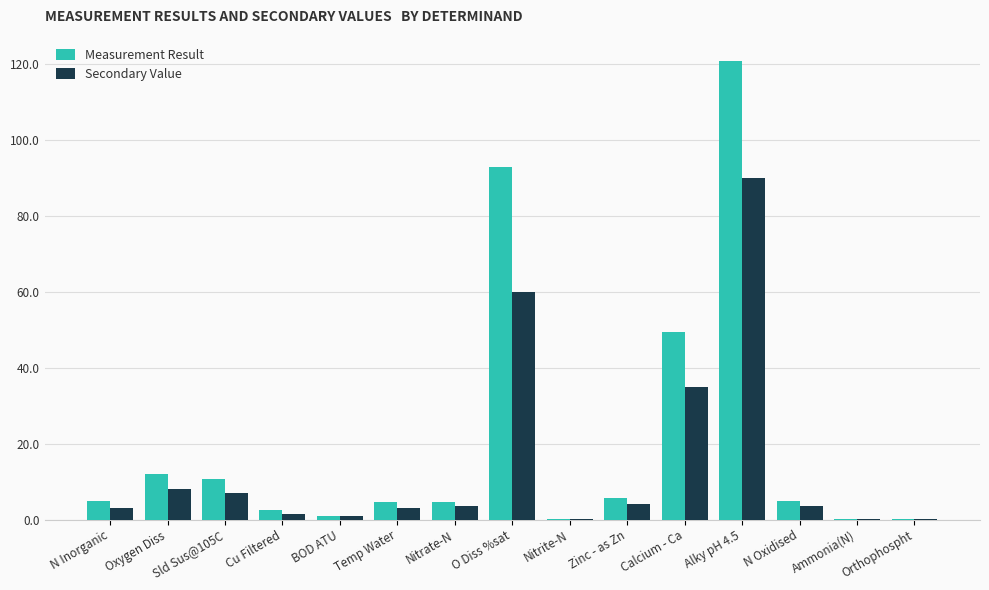

The value of Measurement Result at Alky pH 4.5 is 60.7. True or false?

False